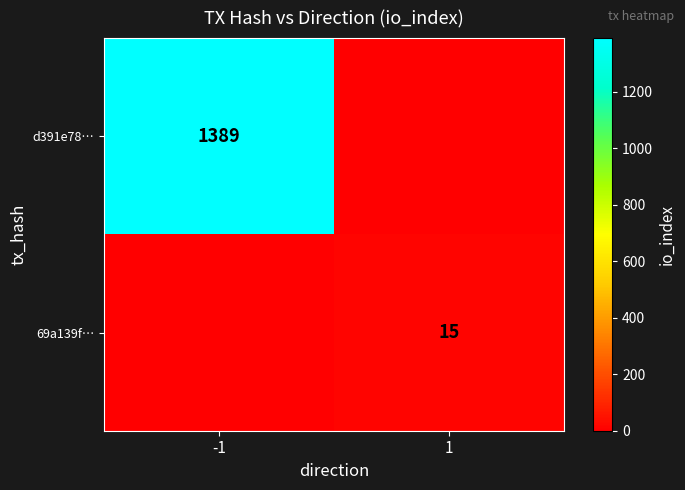

How many data points does each series have?

2